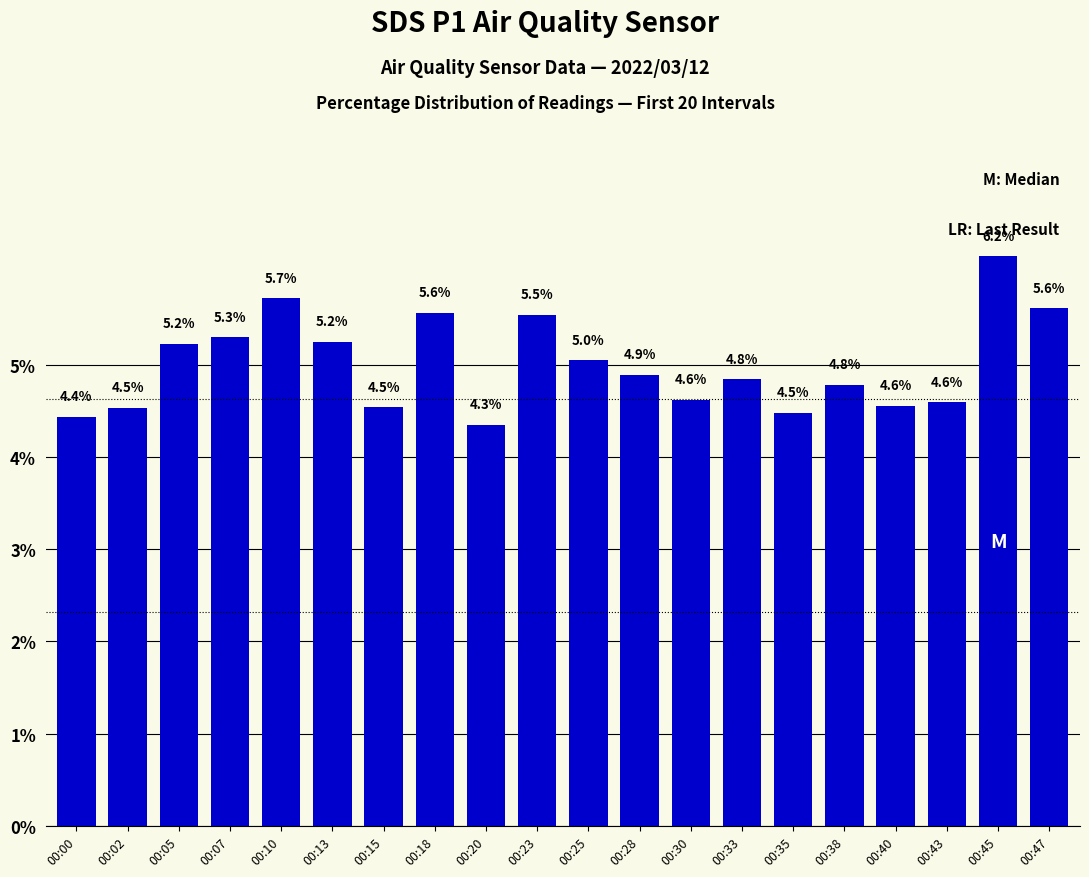

What is the difference between the second highest and second lowest values?

1.3